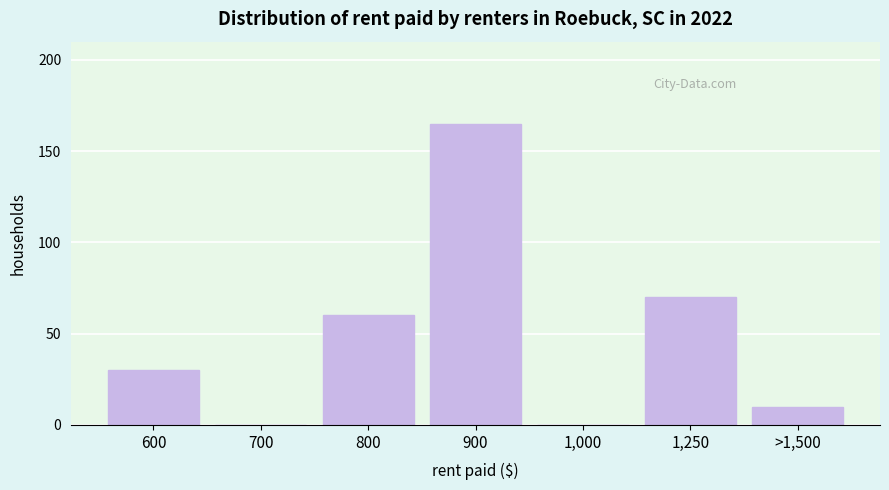

Reading right to left, what are all the values shown in this chart?

>1,500=10	1,250=70	1,000=0	900=165	800=60	700=0	600=30